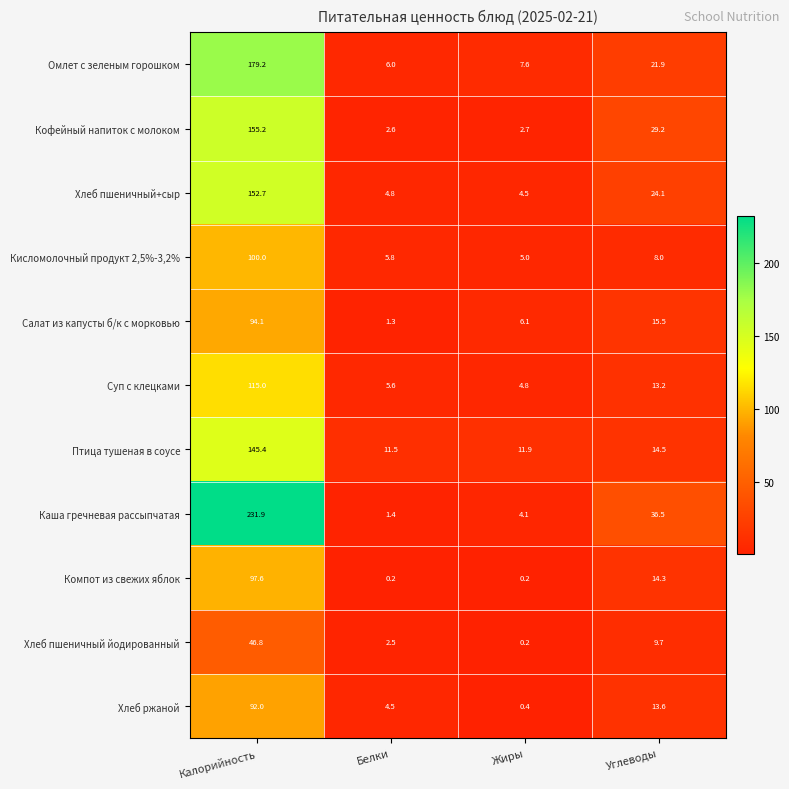

What is the difference between the Хлеб пшеничный йодированный values at Жиры and Калорийность?

46.6